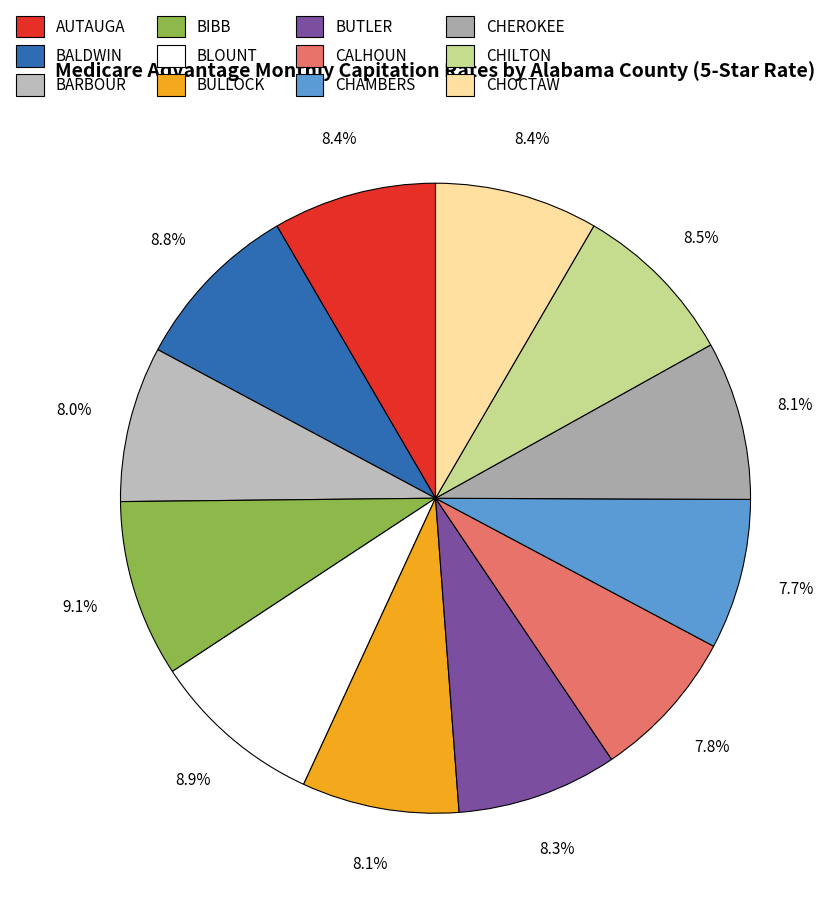

Approximately how many times larger is the value at BLOUNT compared to BIBB?

1.0